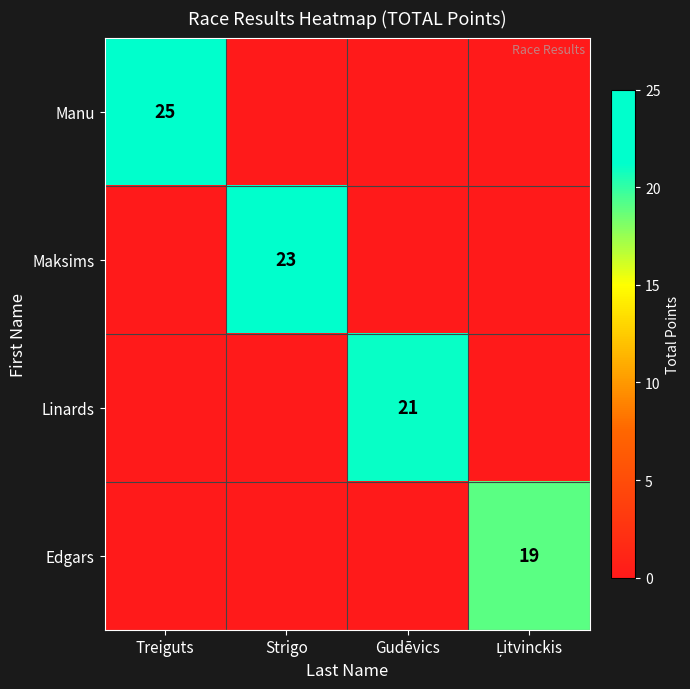

Which has a higher value, Treiguts or Gudēvics?

Treiguts